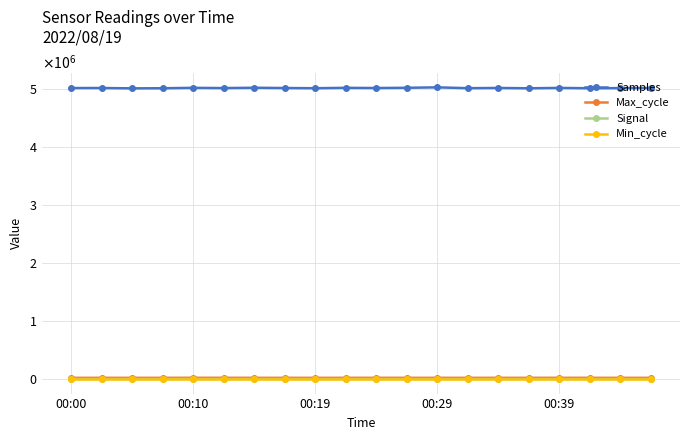

Which series has the largest total across all categories?

Samples